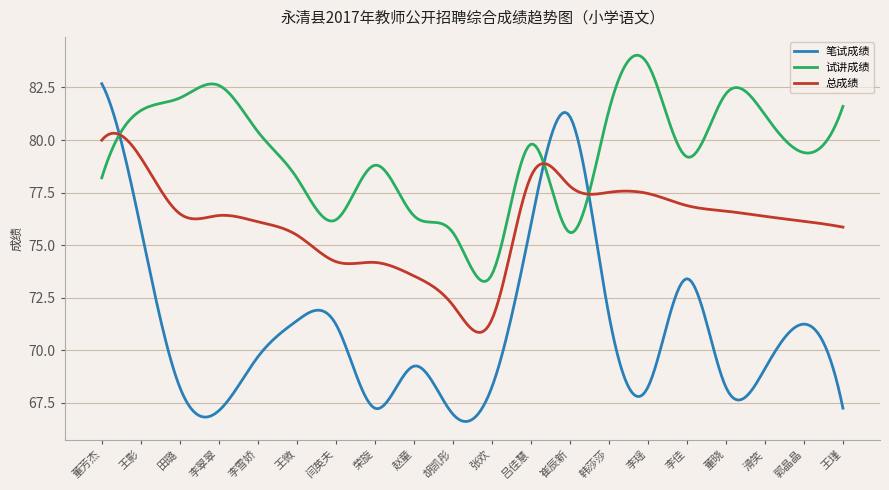

List the series in order of their overall mean, lowest first.

笔试成绩, 总成绩, 试讲成绩